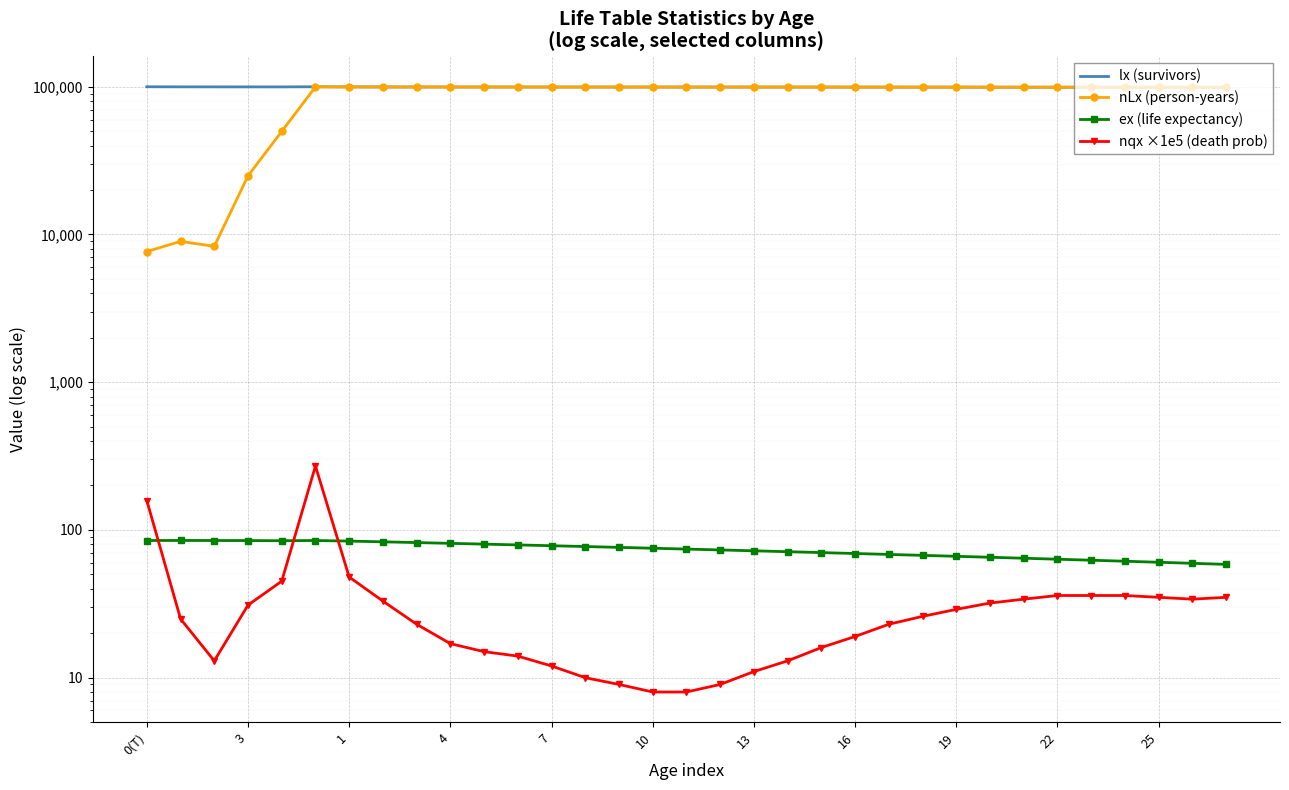

What is the total value across all series at 17?

199139.2